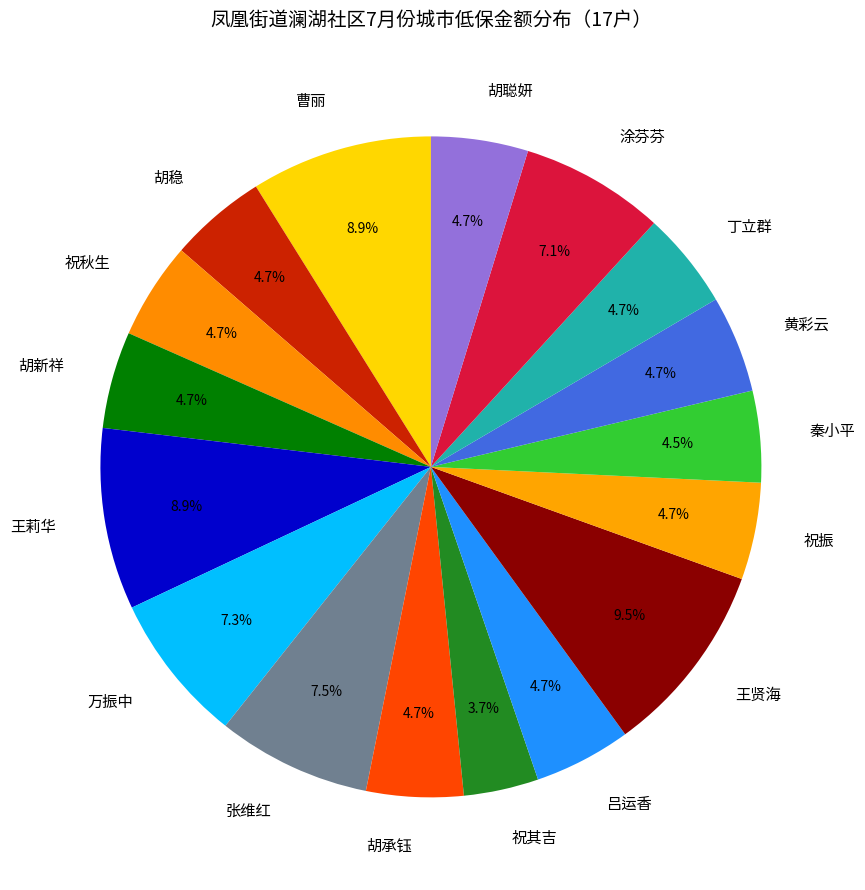

Approximately how many times larger is the value at 胡聪妍 compared to 张维红?

0.6